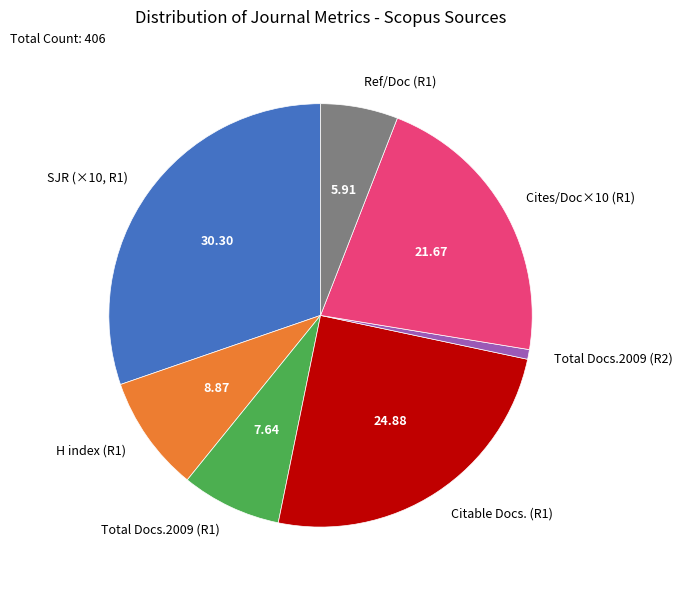

Is the sum of Total Docs.2009 (R2) and H index (R1) greater than half?

No